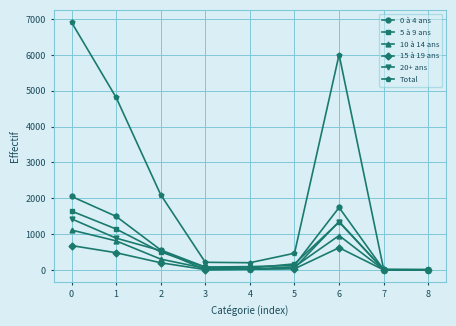

True or false: Total has a value of 1626 at 0.

False